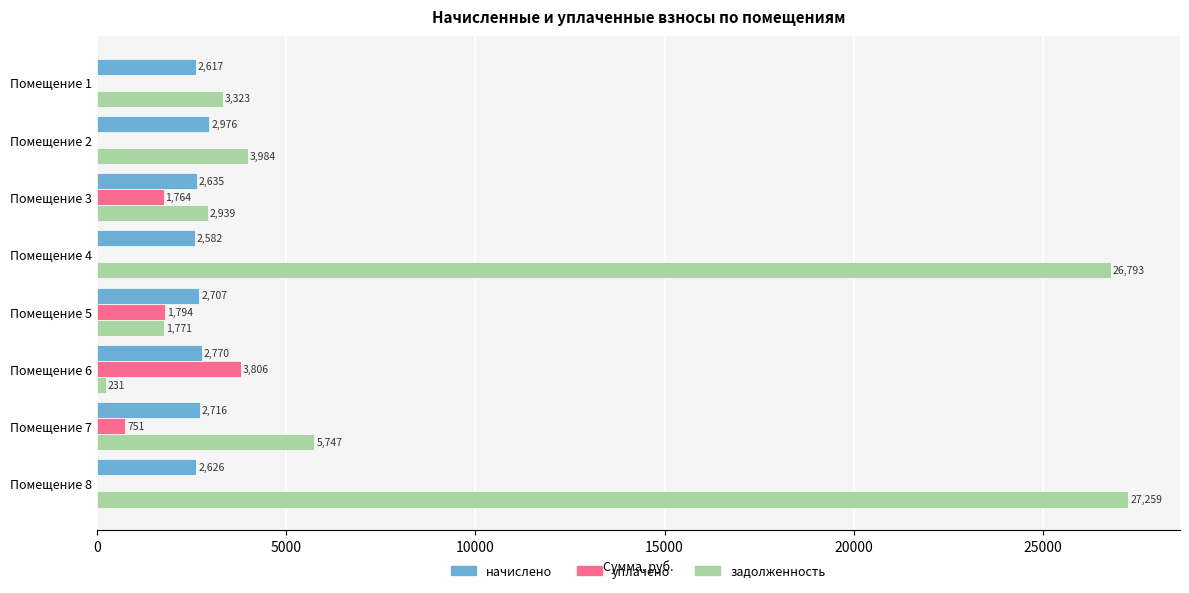

True or false: начислено has a value of 4360.5 at Помещение 2.

False